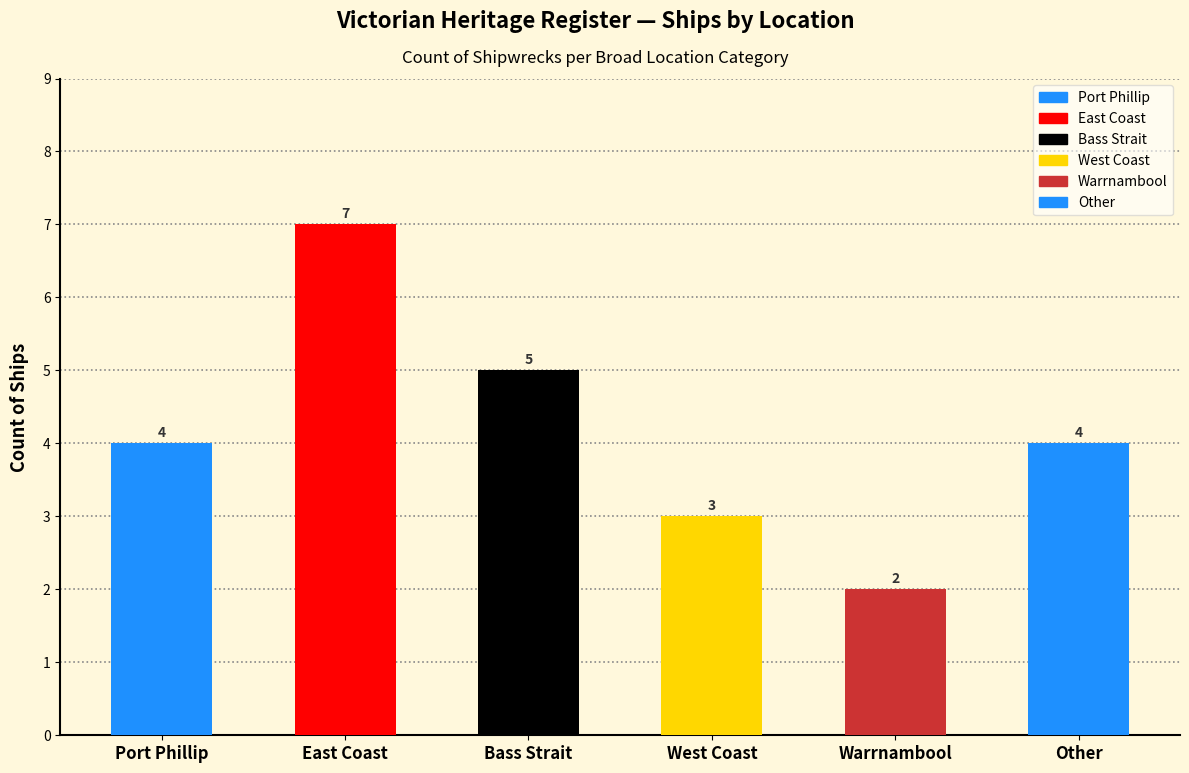

How many data points does each series have?

6